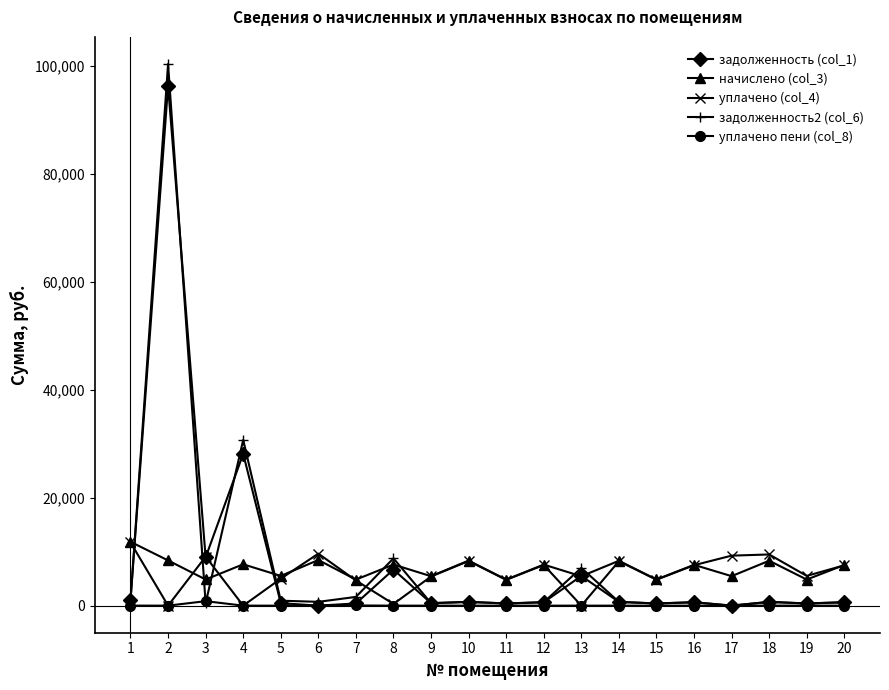

At which category is the sum across all series the highest?

2